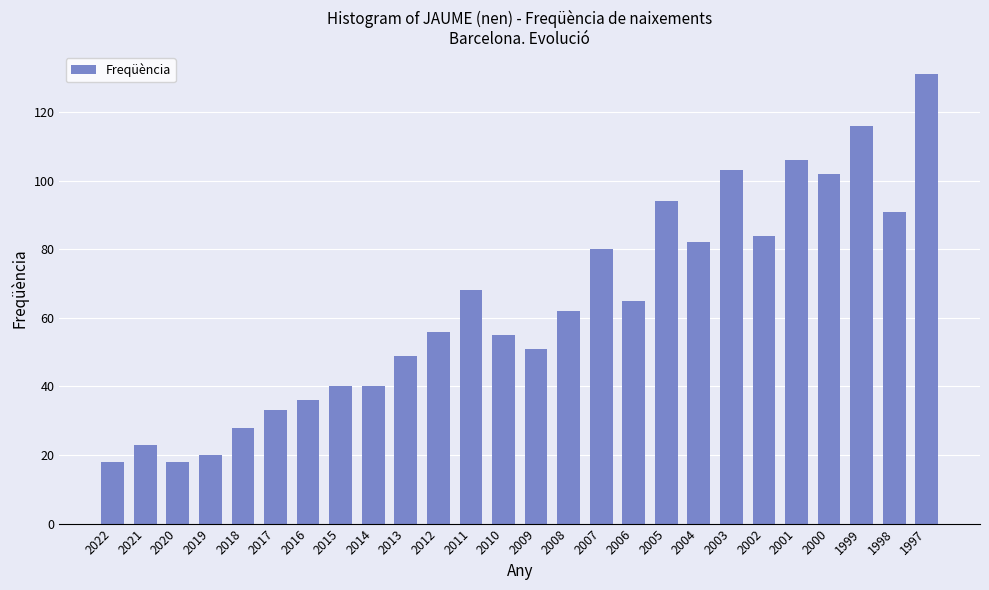

At which label does the data first exceed 62?

2011